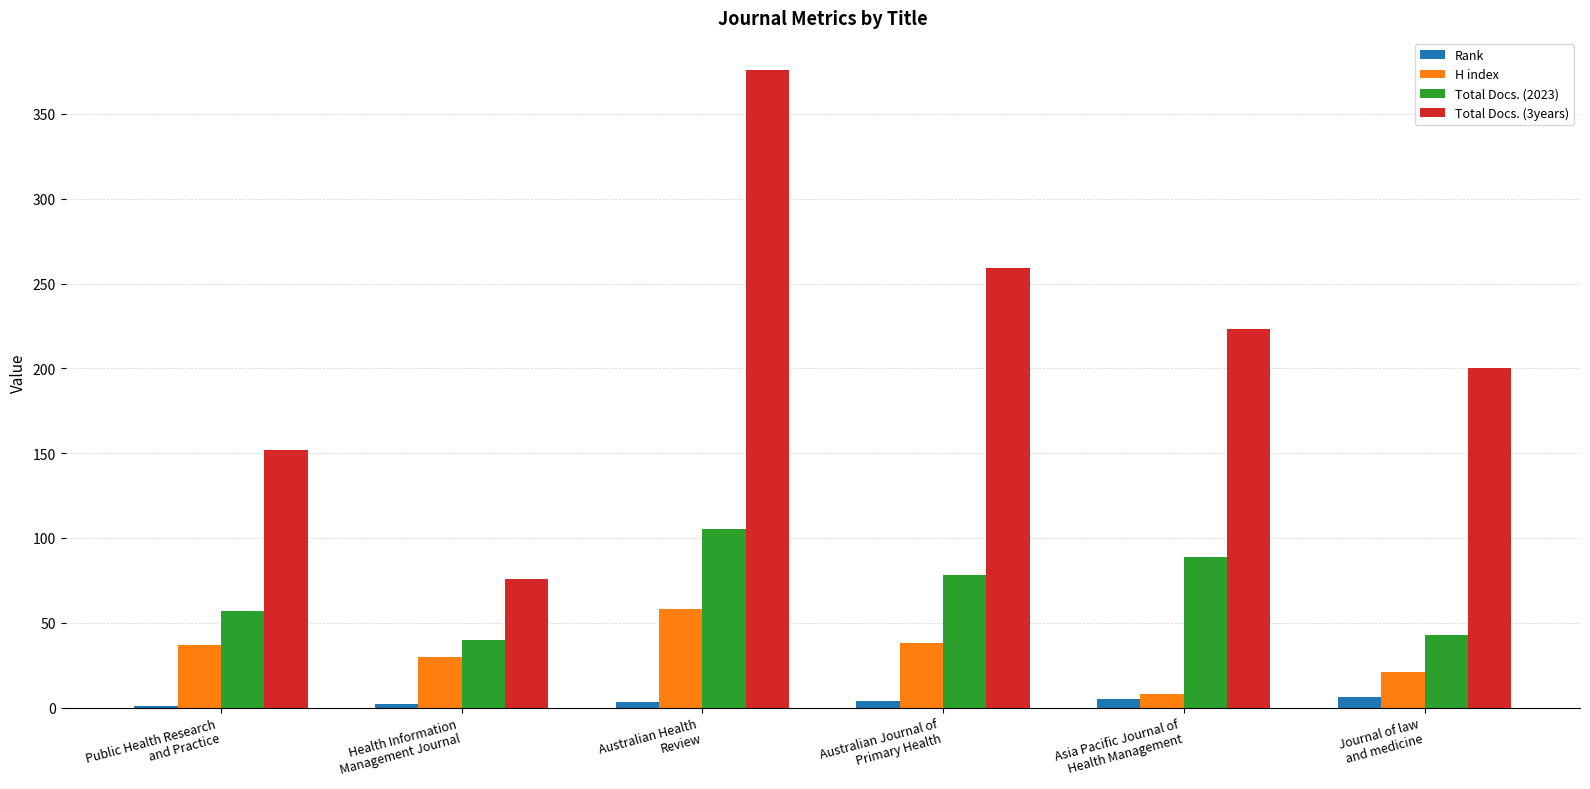

What is the greatest value displayed?

376